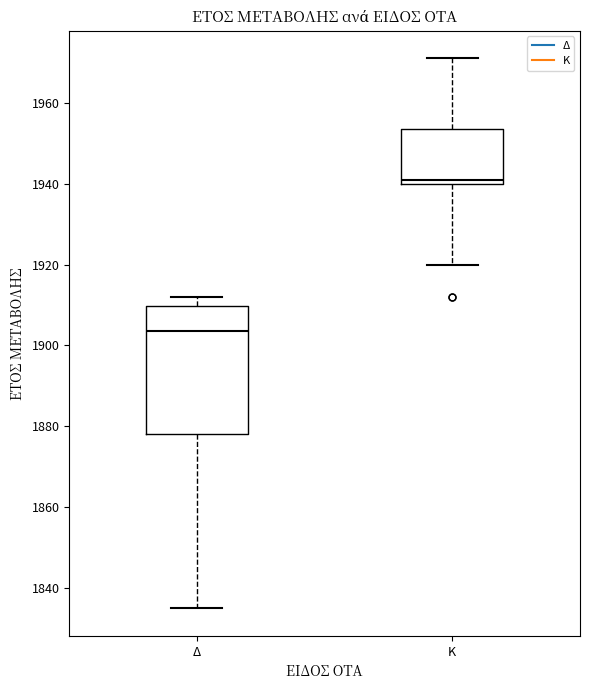

Which box's median line is the highest?

Κ